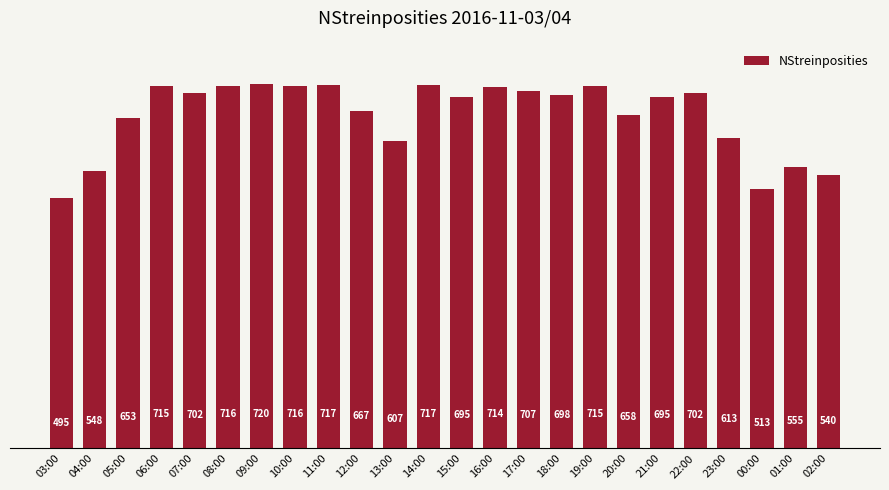

How many values are below 698?

12